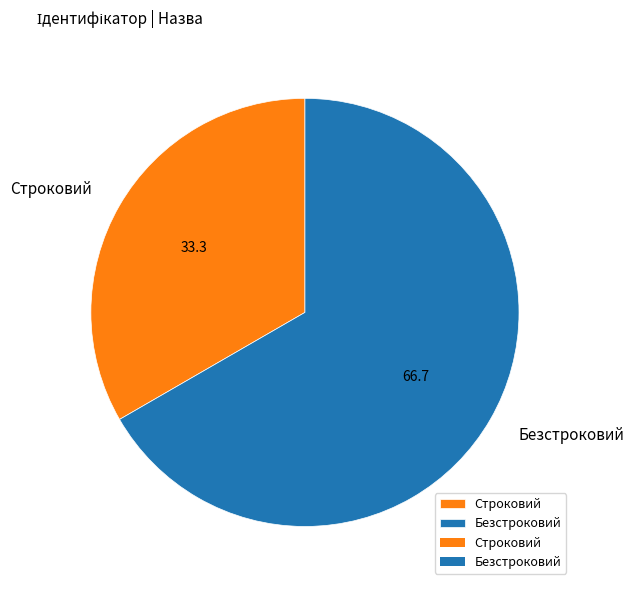

Do Безстроковий and Строковий together represent more than half of the pie?

Yes